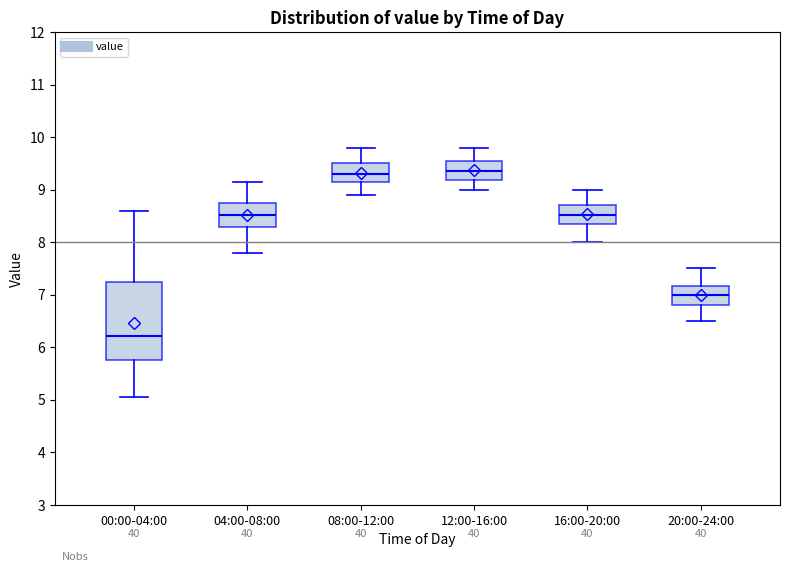

Which box has the lowest median line?

00:00-04:00